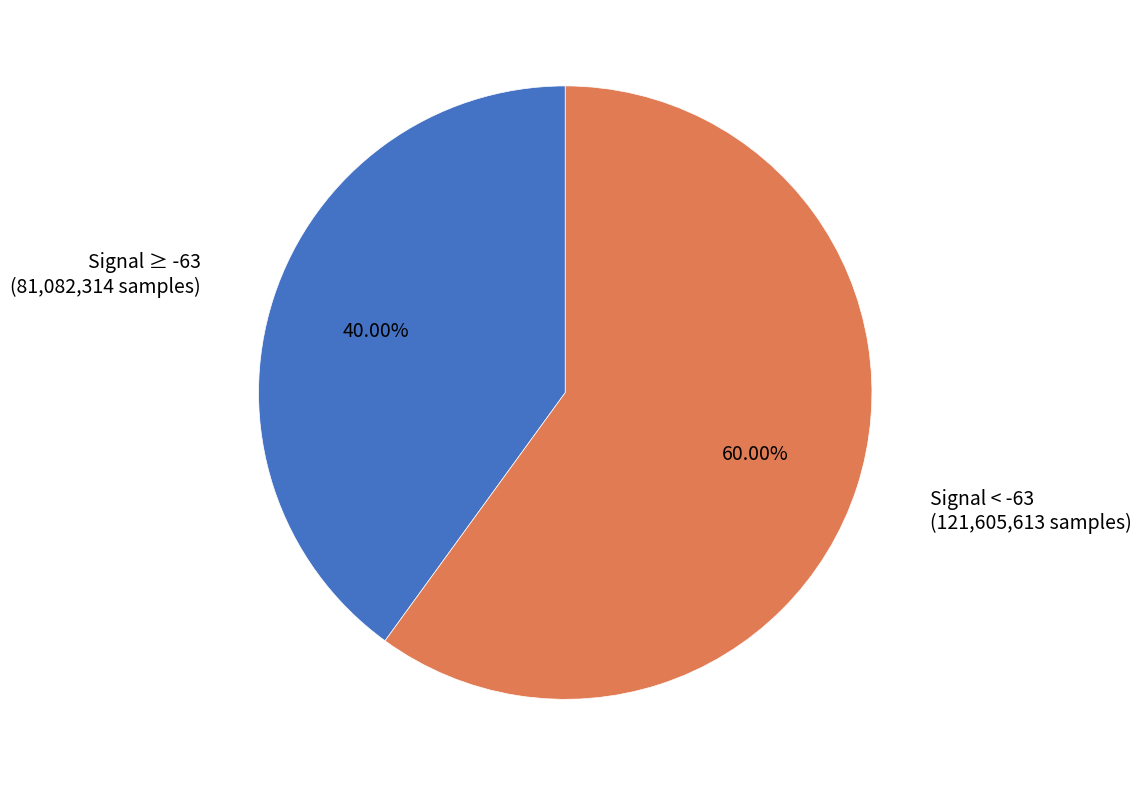

Is there any slice that represents more than half of the pie?

Yes